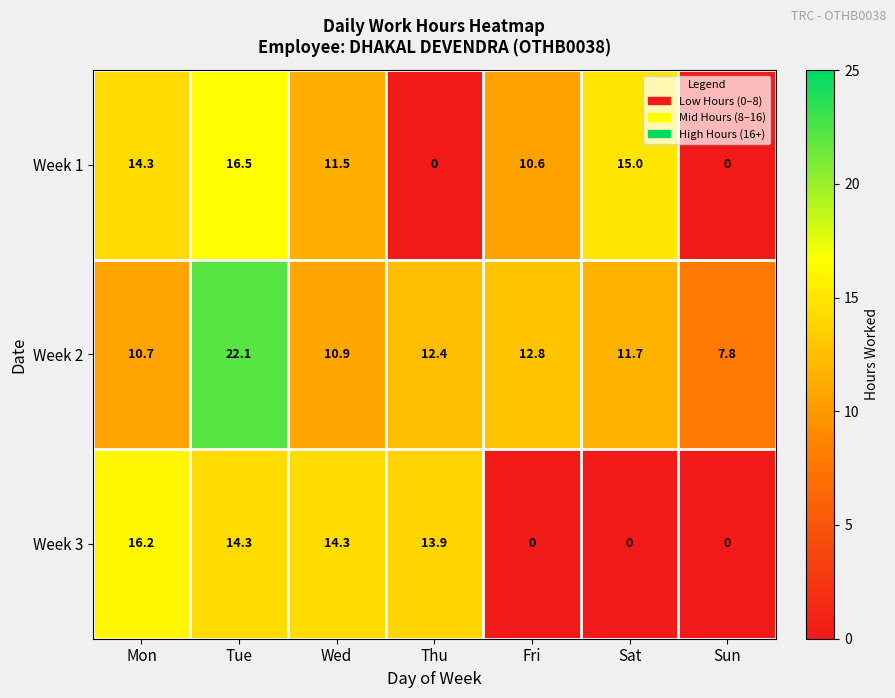

How many data points in Week 1 are less than 11?

3